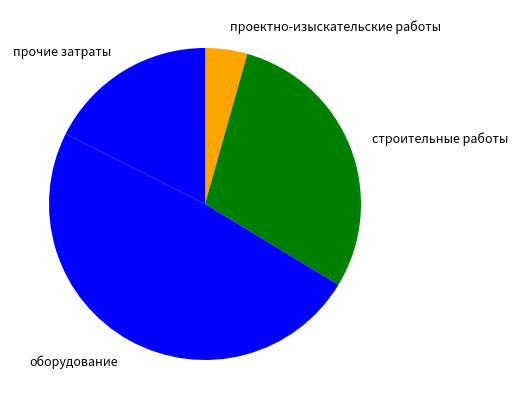

The строительные работы slice represents 29% of the pie. True or false?

True